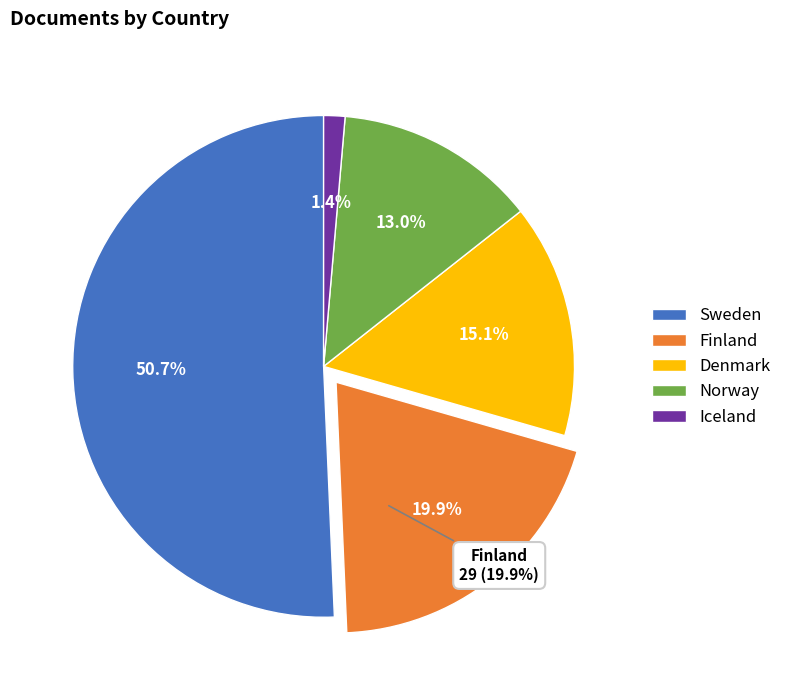

Is it true that Iceland is 1% of the pie?

True